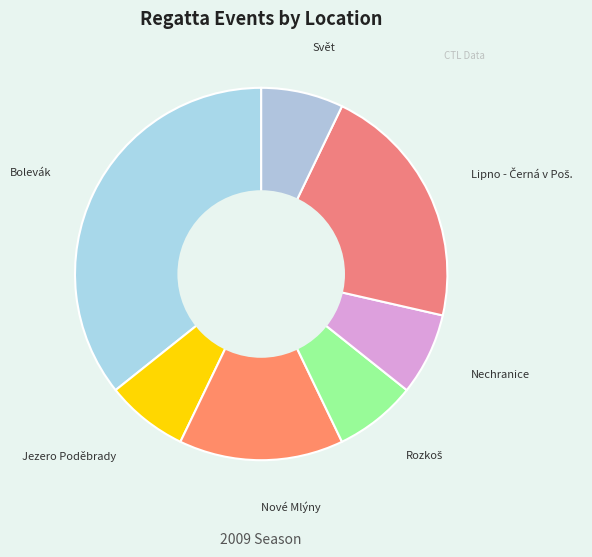

Which slice is the largest?

Bolevák